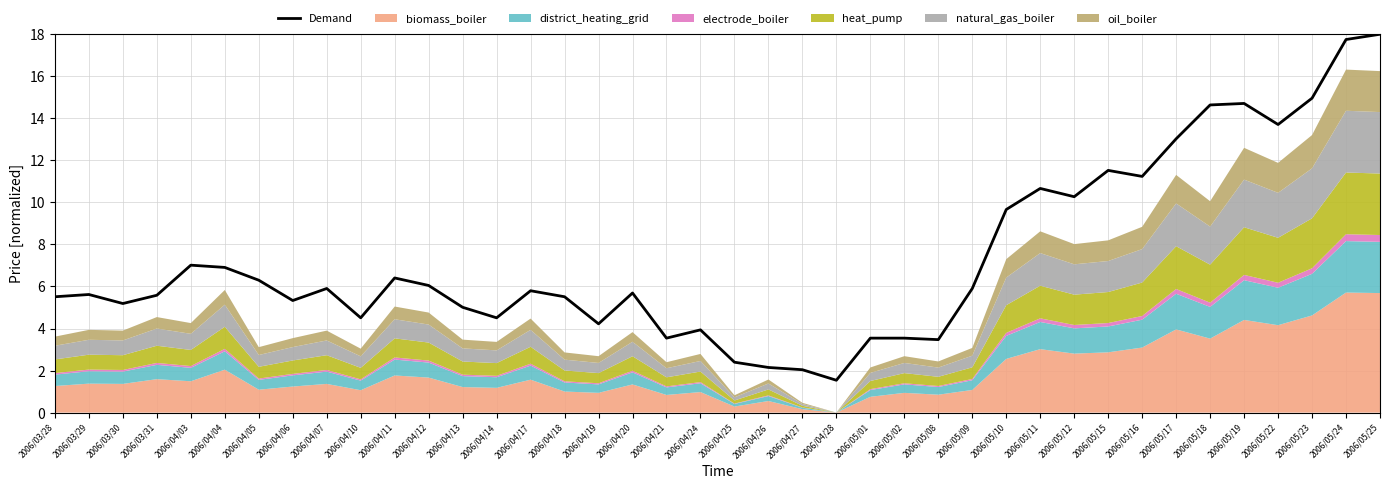

Between 2006/03/31 and 2006/05/17, which is larger?

2006/05/17